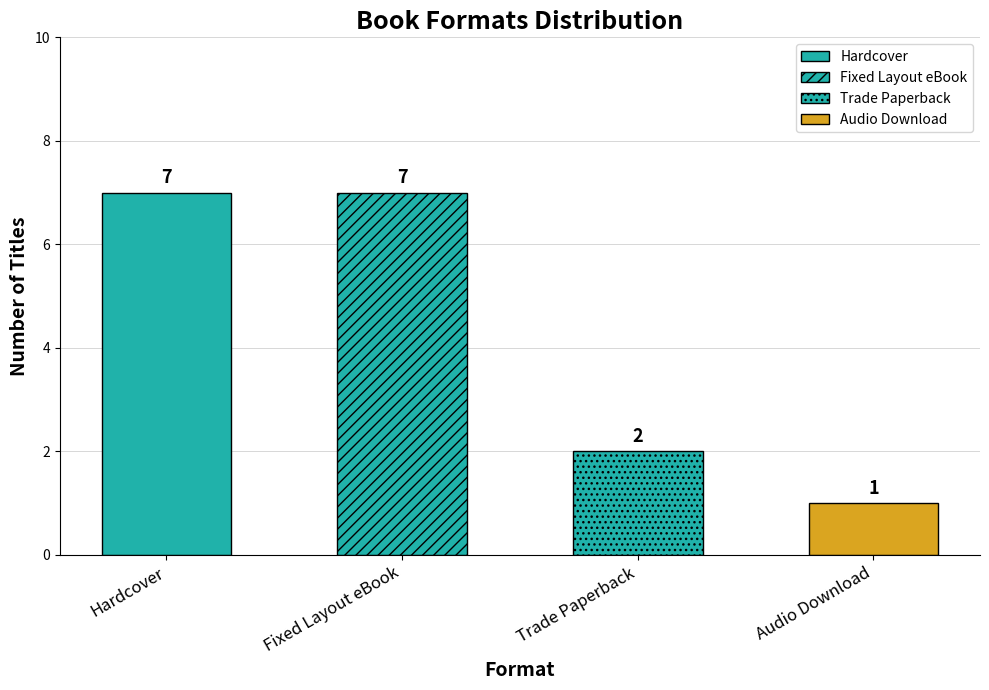

Reading left to right, extract all data points from this chart.

Hardcover=7	Fixed Layout eBook=7	Trade Paperback=2	Audio Download=1